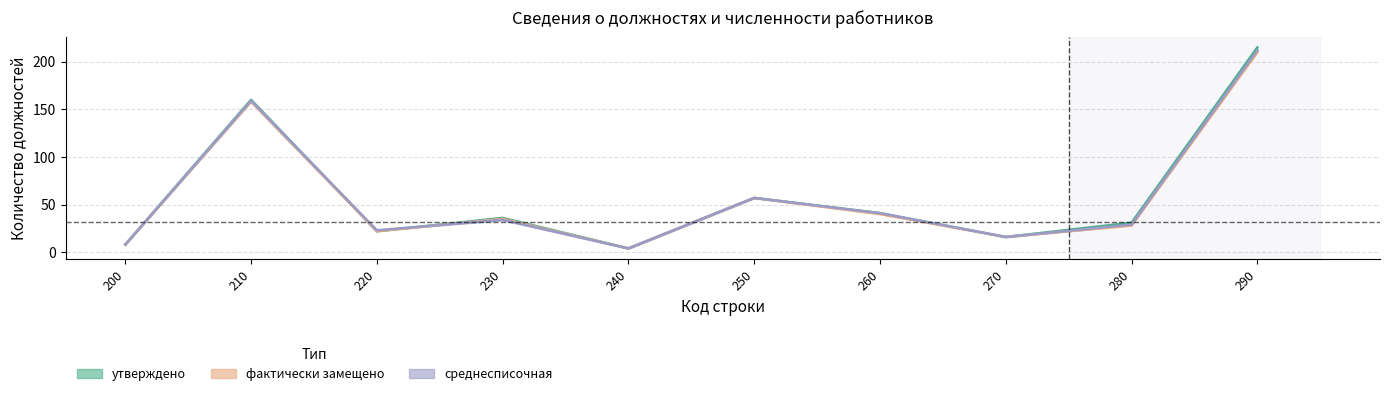

The фактически замещено series shows 16 at 270. True or false?

True